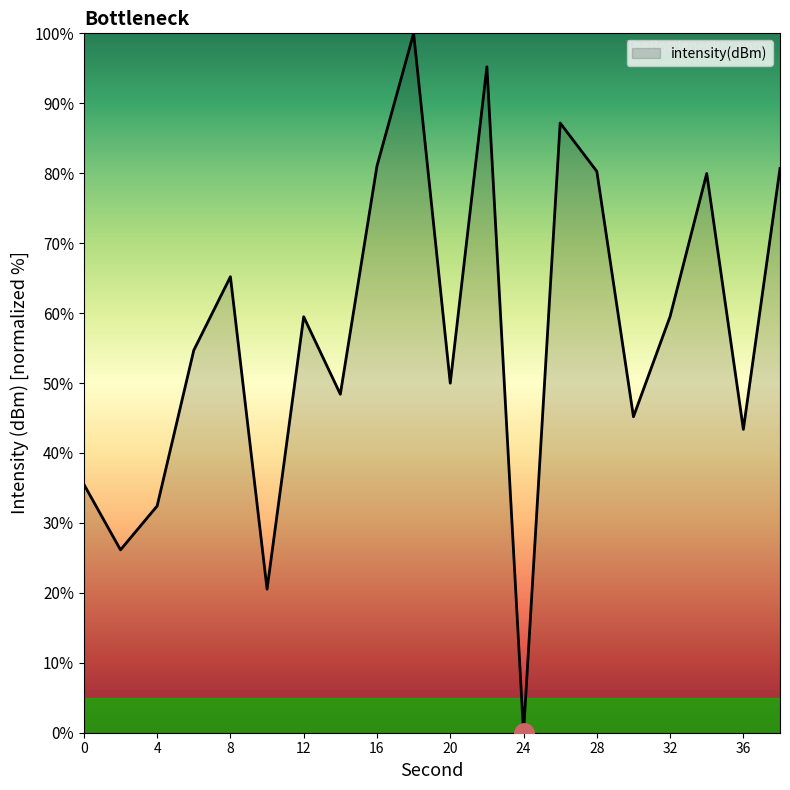

What is the difference between the maximum and minimum values?

100.0